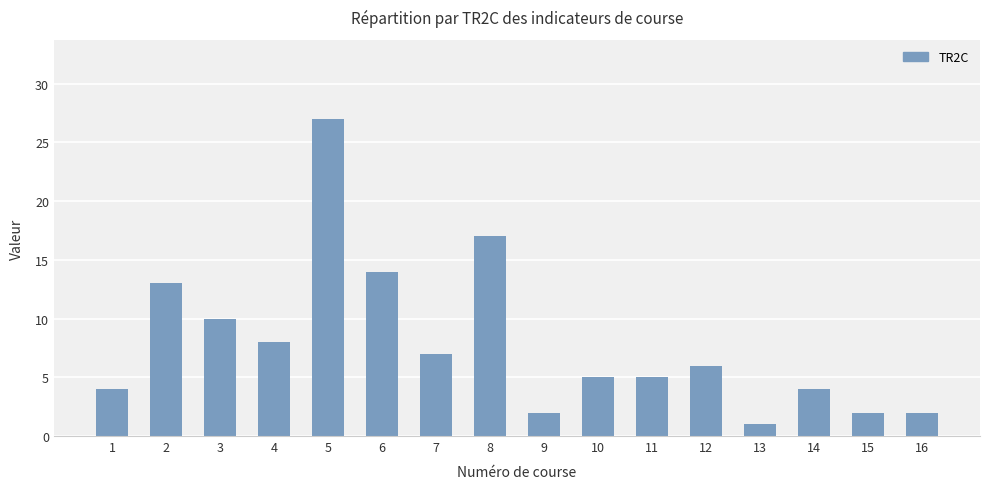

How many distinct data groups are displayed?

1